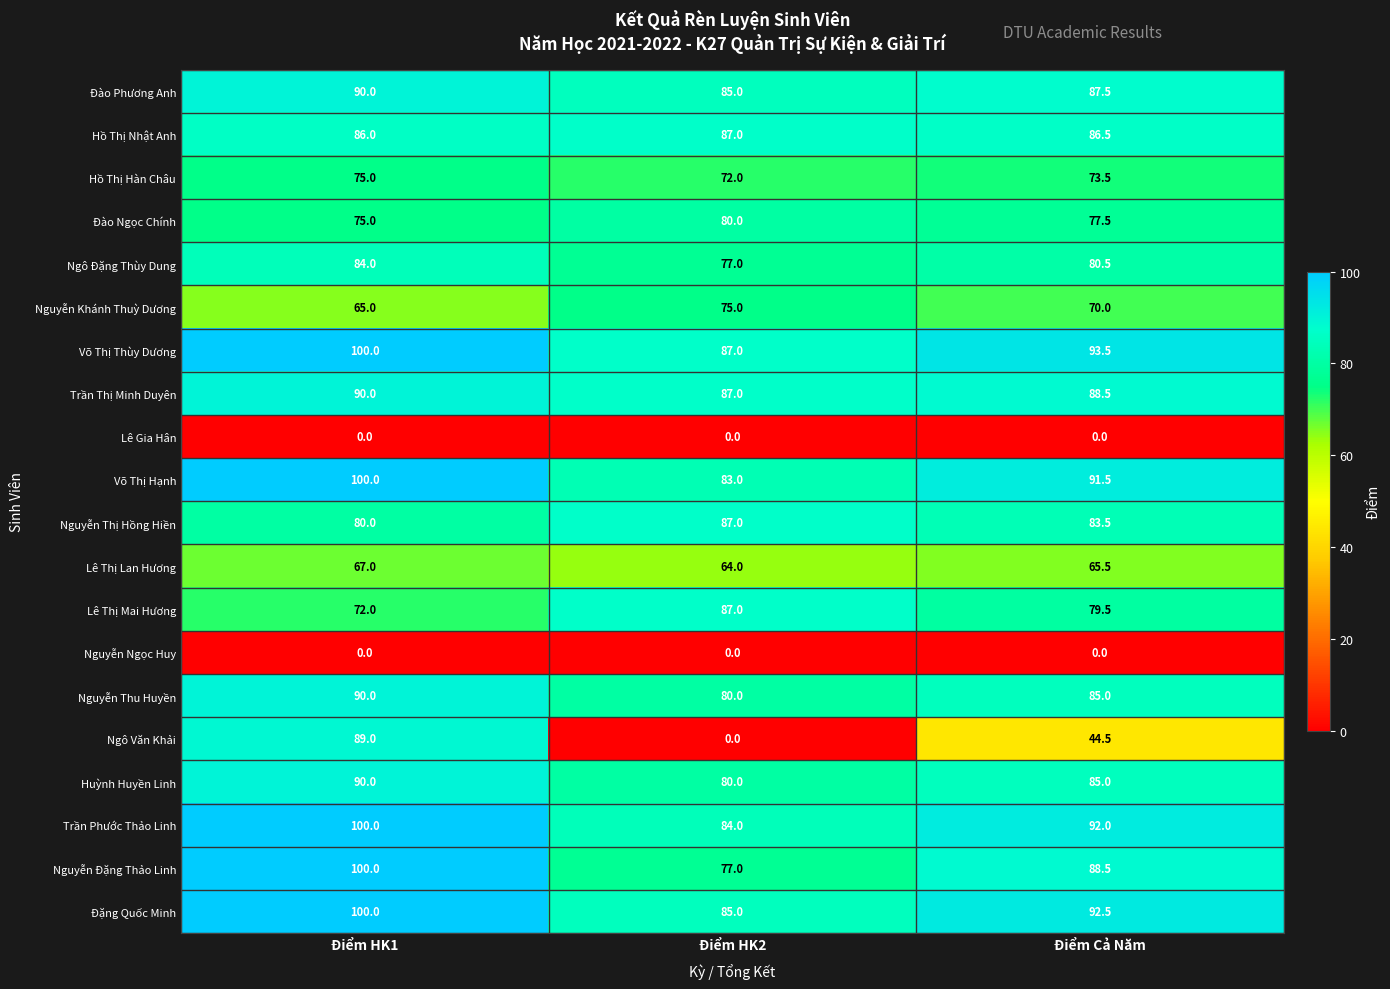

List the labels in order of Hồ Thị Hàn Châu value, smallest first.

Điểm HK2, Điểm Cả Năm, Điểm HK1